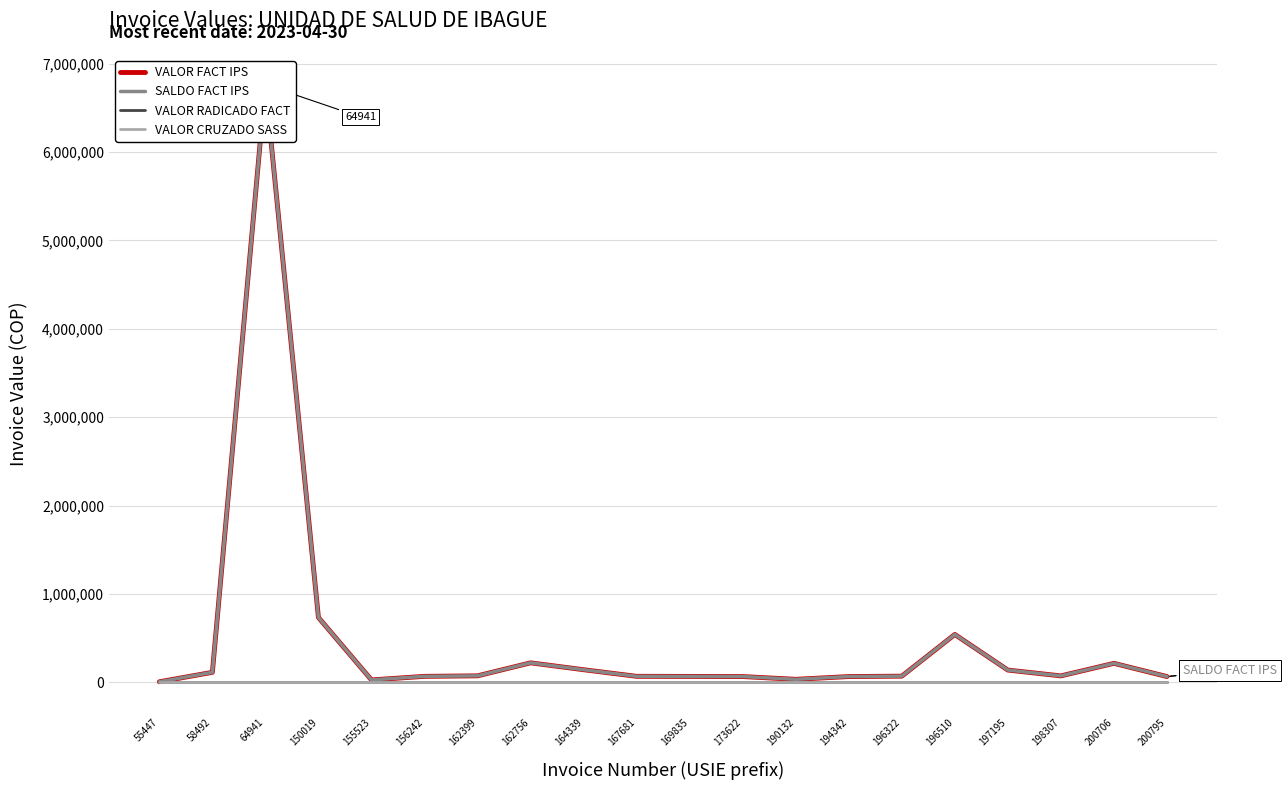

How many values in the VALOR FACT IPS series are below 73300?

10